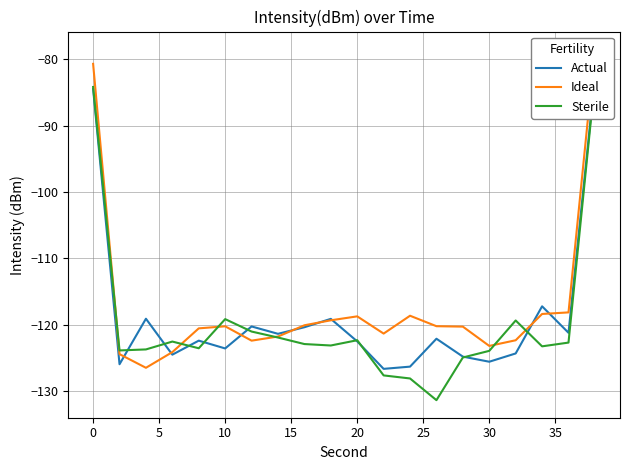

In Sterile, how many points are higher than both neighbors (excluding endpoints)?

4